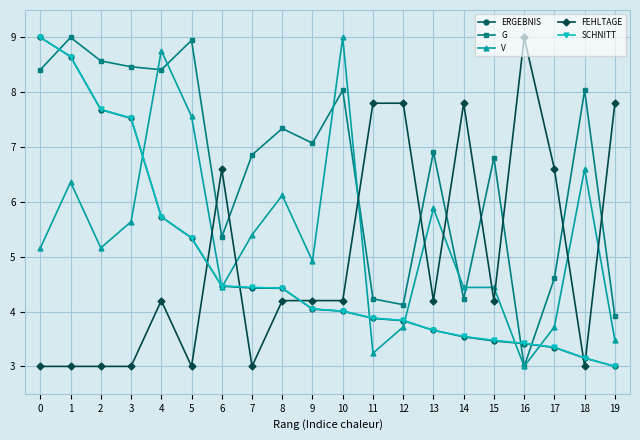

True or false: ERGEBNIS has a value of 6.3 at 6.

False